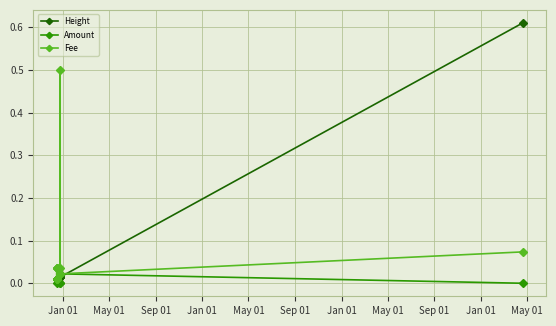

What is the sum of all Height values?

0.7